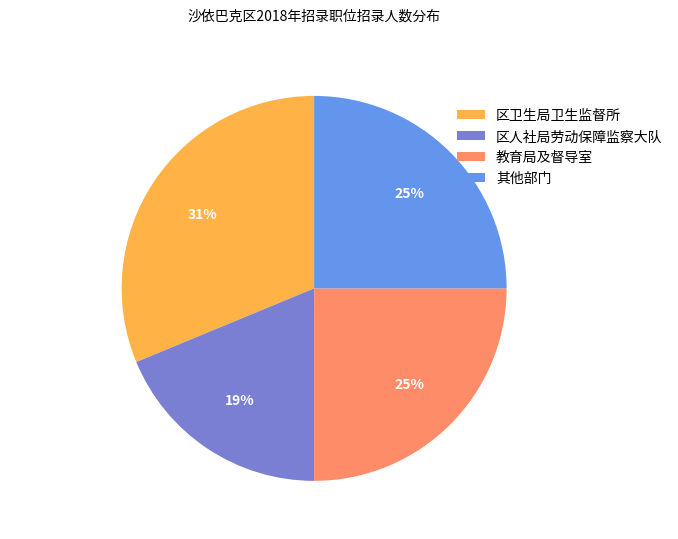

Is 区人社局劳动保障监察大队 the majority of the pie?

No